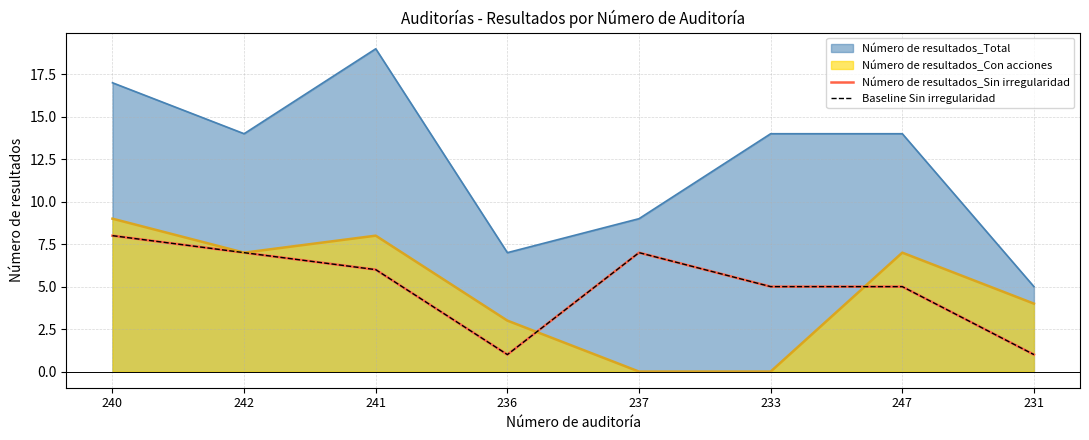

What is the approximate value of Baseline Sin irregularidad at 237?

7